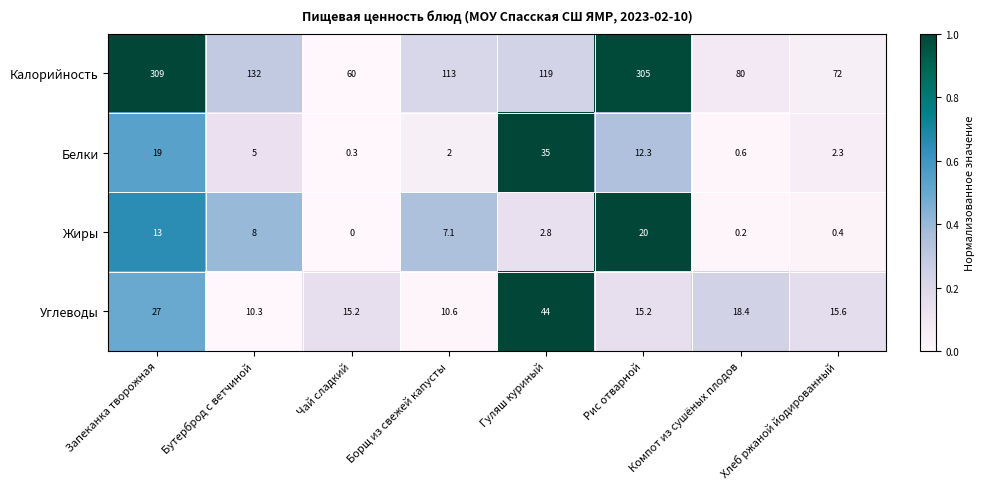

What is the approximate value of Углеводы at Гуляш куриный?

44.0